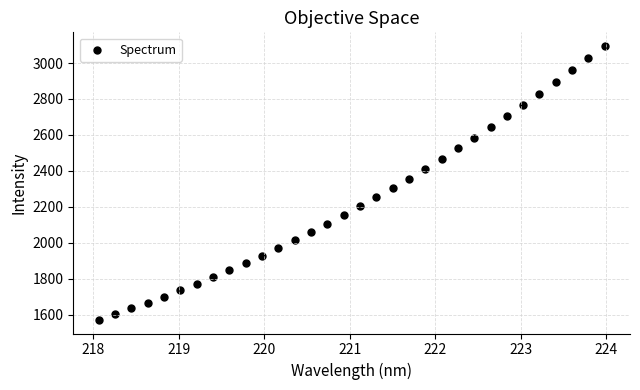

What is the range of Y values (max minus min)?

1523.7